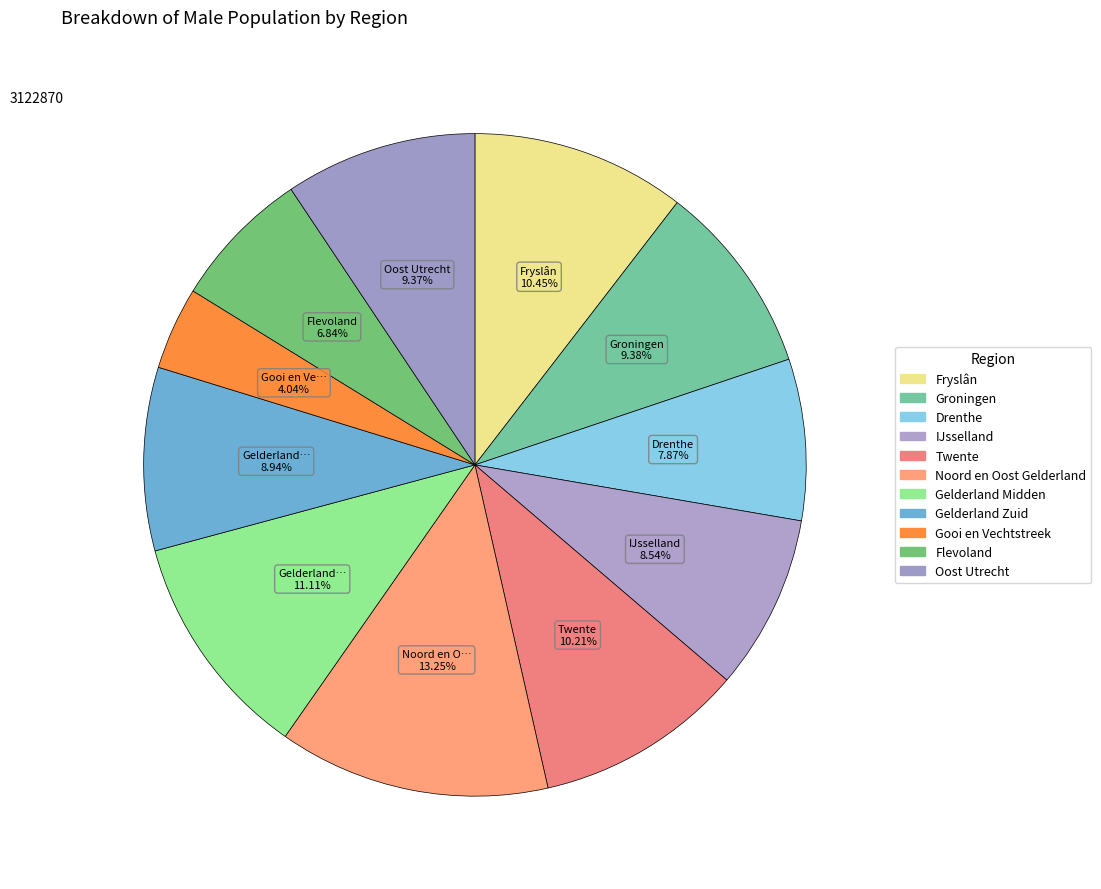

Combined, do Gelderland Zuid and Gooi en Vechtstreek account for over 50%?

No